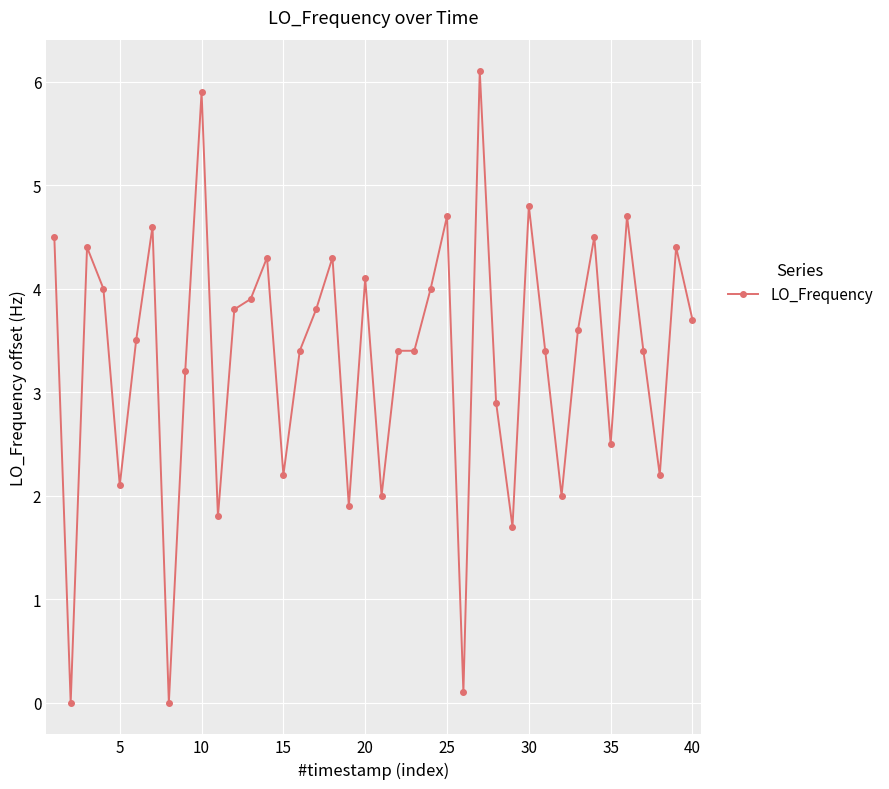

What is the average value?

3.3